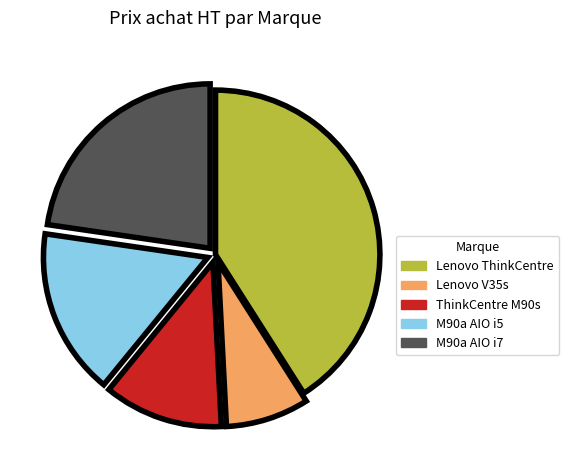

Is there any slice that represents more than half of the pie?

No